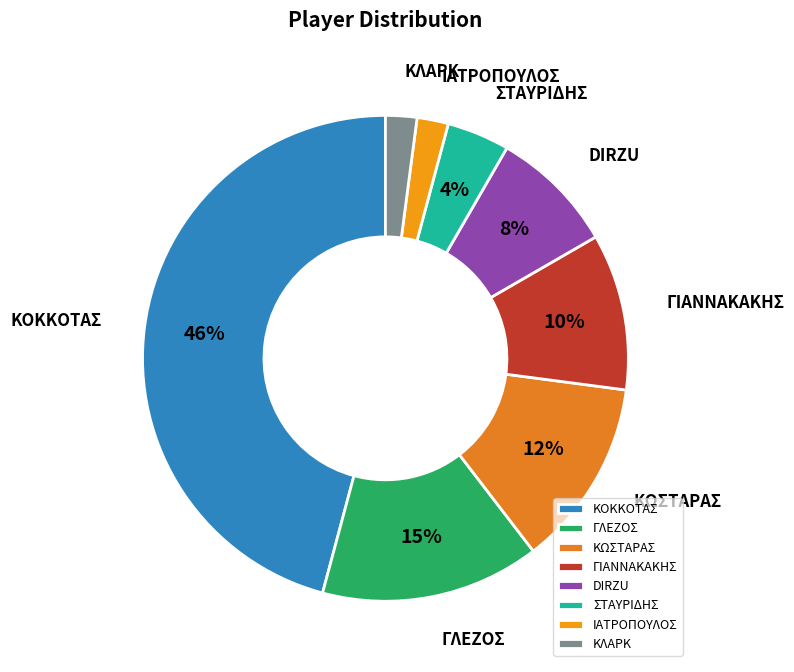

How many segments does this pie chart have?

8